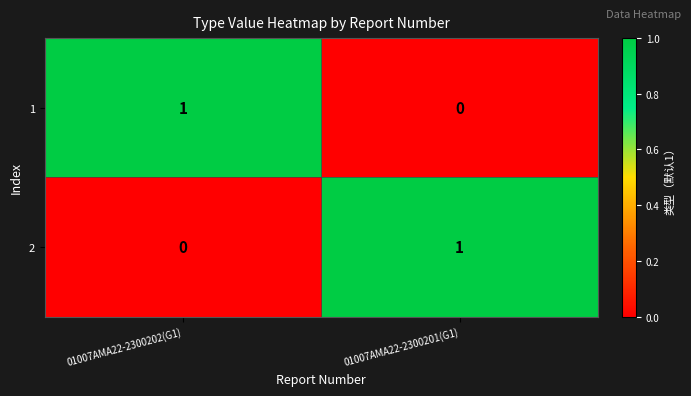

Reading left to right, what are all the values shown in this chart?

1: 01007AMA22-2300202(G1)=1	01007AMA22-2300201(G1)=0
2: 01007AMA22-2300202(G1)=0	01007AMA22-2300201(G1)=1